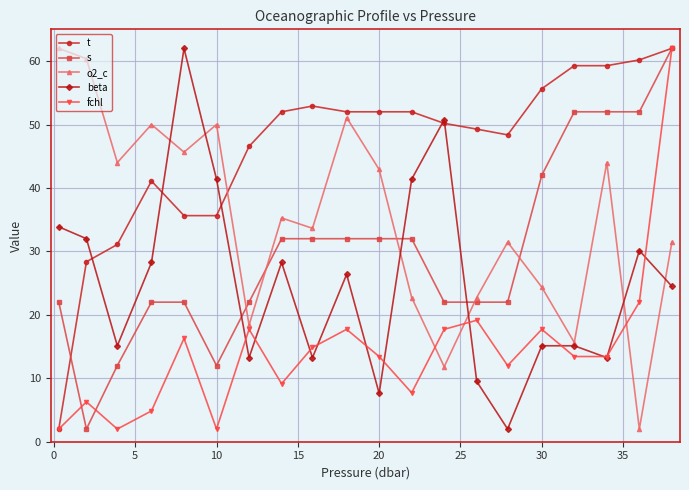

What is the difference between the maximum and minimum values in the fchl series?

60.0